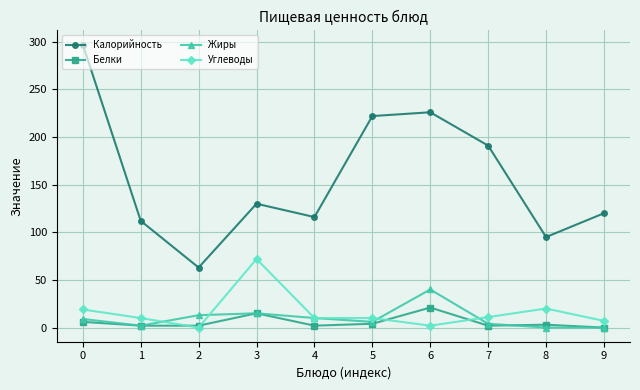

Which series has the largest total across all categories?

Калорийность